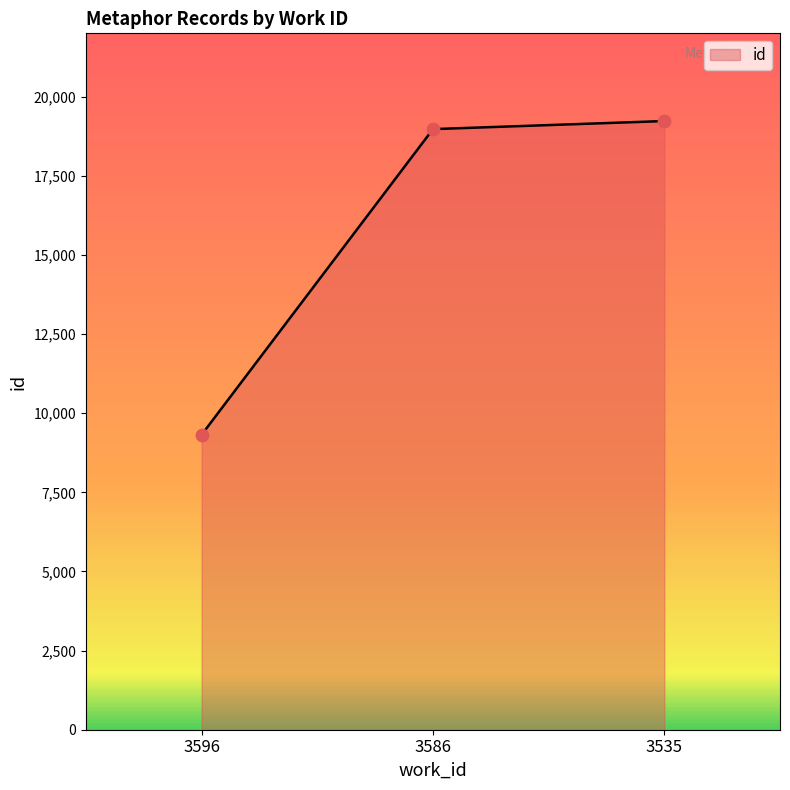

Between 3586 and 3535, which is larger?

3535